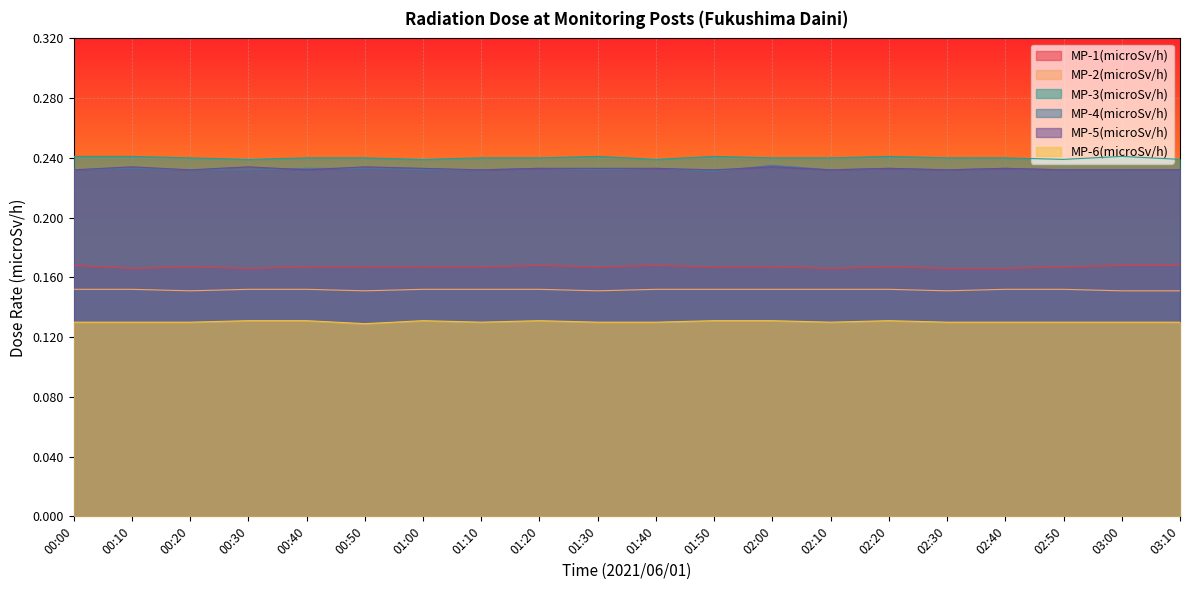

Which series changed the most between 00:20 and 02:00?

MP-4(microSv/h)